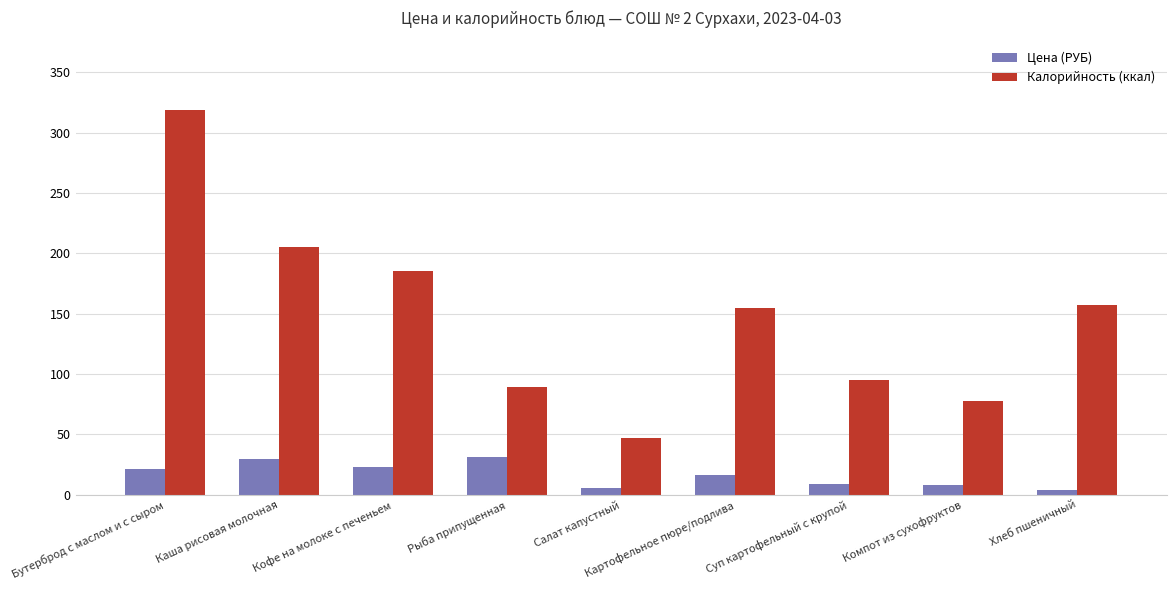

Which series has the largest total across all categories?

Калорийность (ккал)